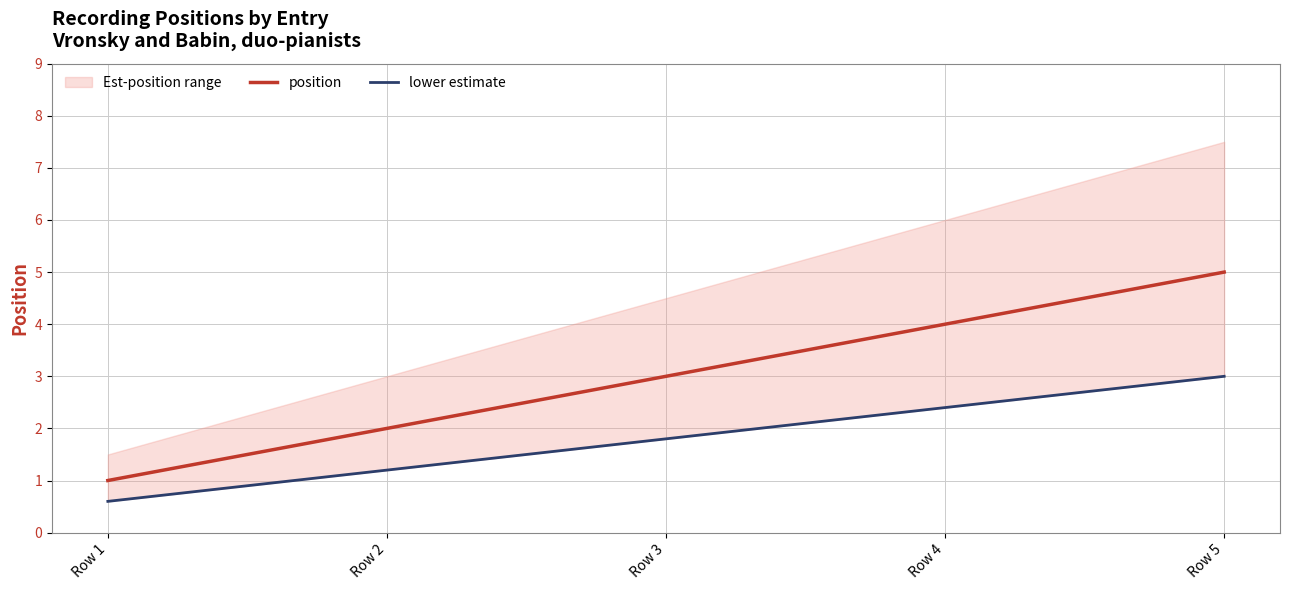

Which series changed the most between Row 4 and Row 5?

position